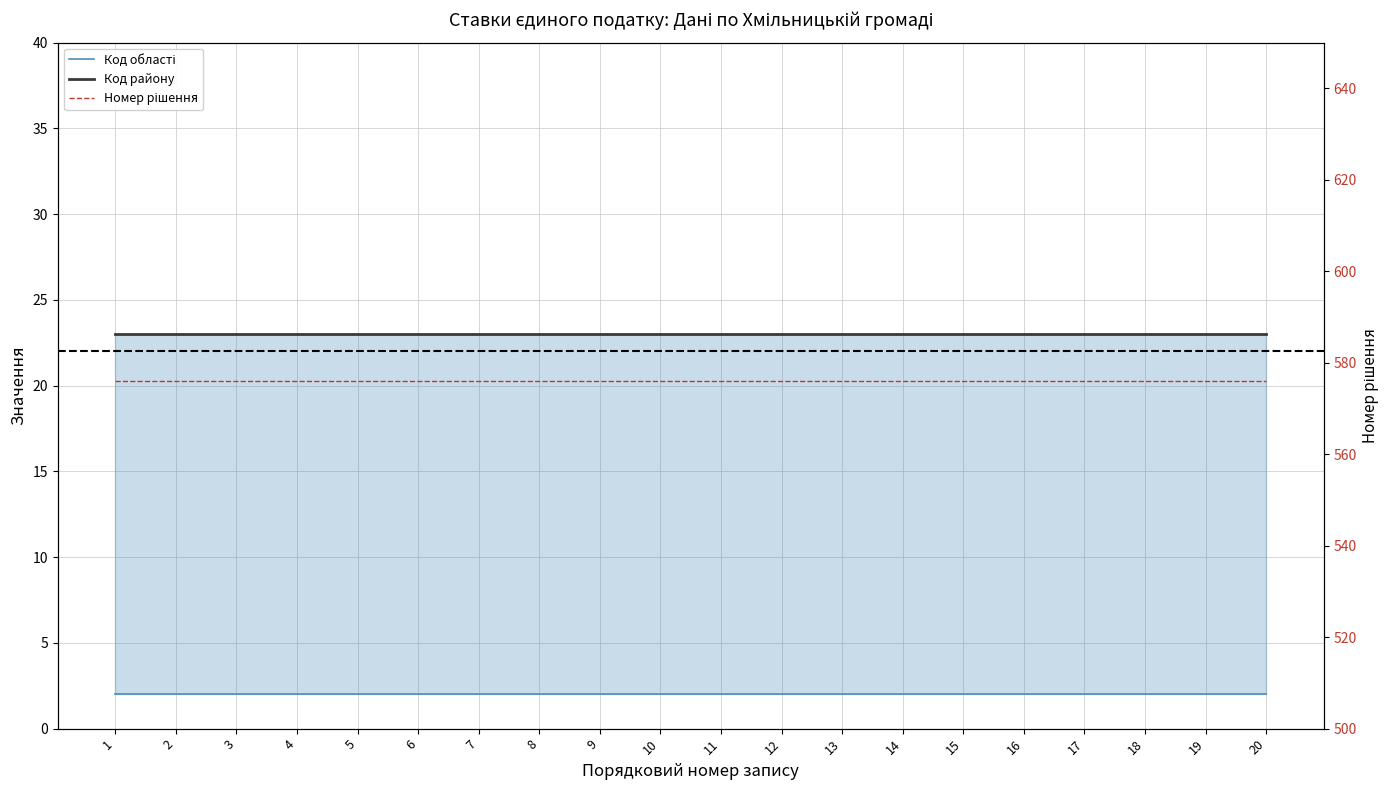

Between 18 and 8, which is larger?

18